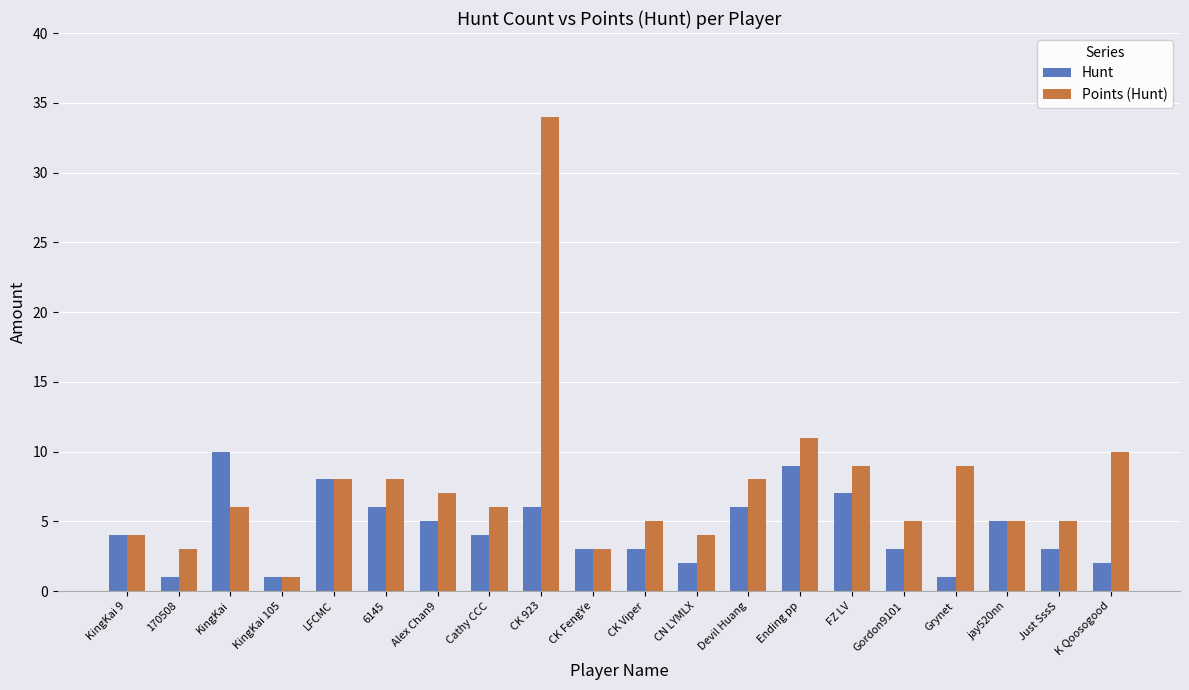

At which category is the sum across all series the highest?

CK 923